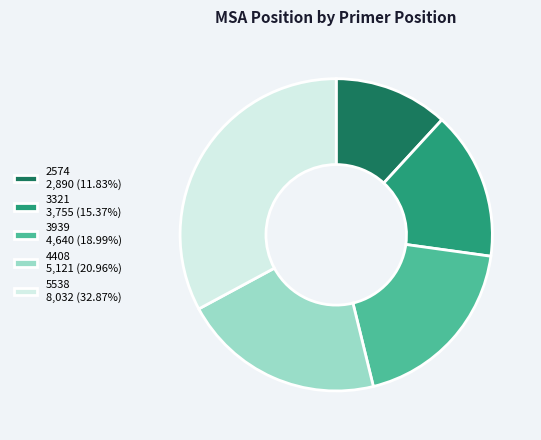

Approximately how many times larger is the value at 5538 8,032 (32.87%) compared to 3939 4,640 (18.99%)?

1.7